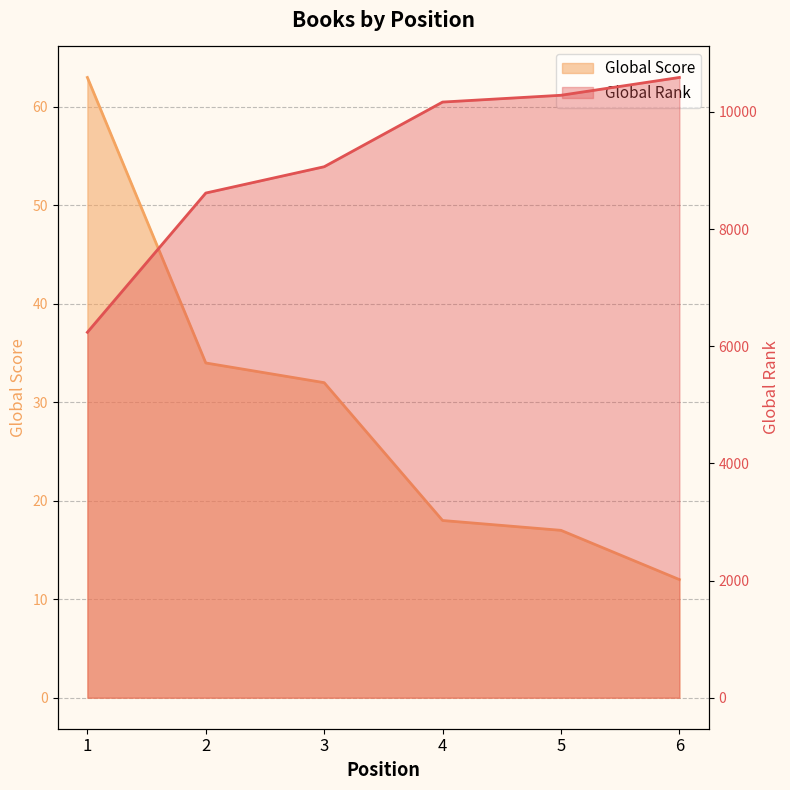

At 3, list the series in order from smallest to largest.

Global Score, Global Rank